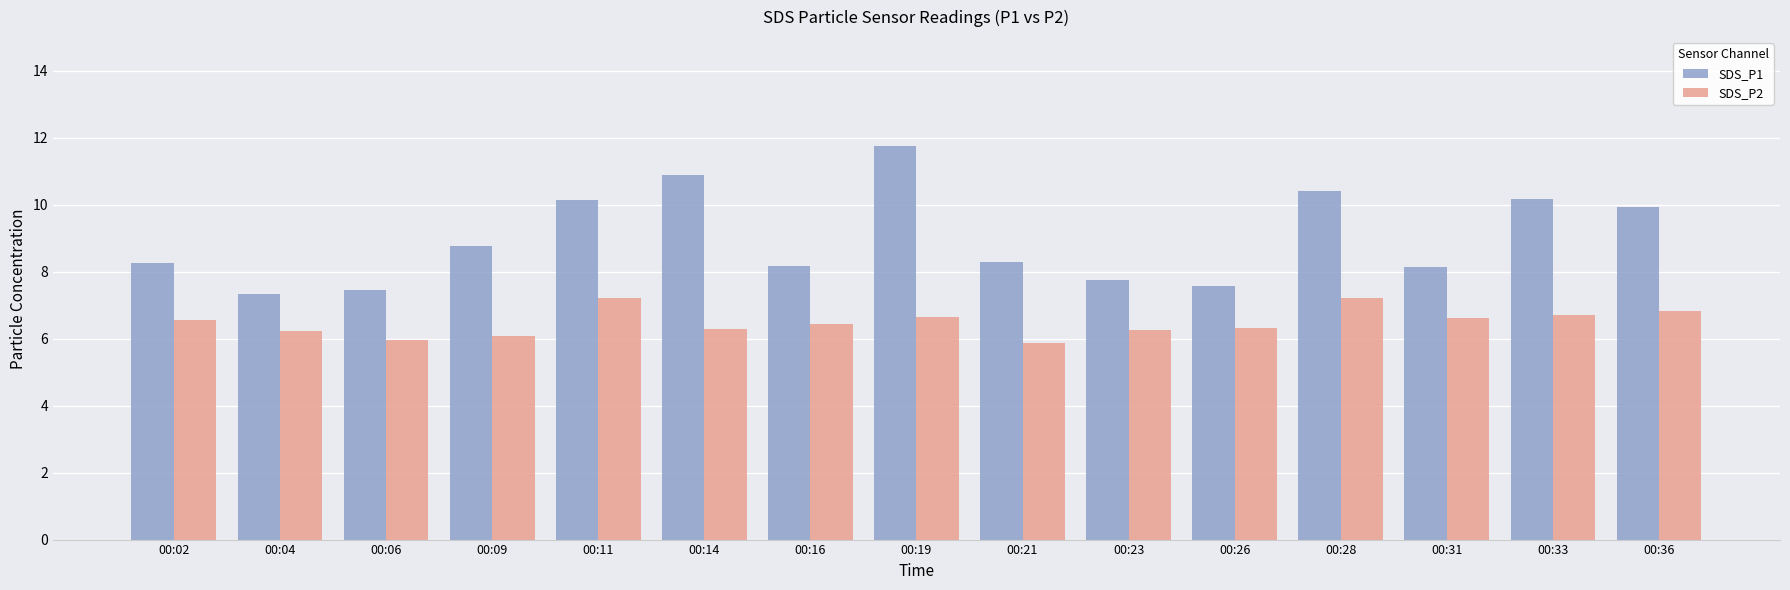

Where is SDS_P1 nearest to the value 9?

00:09